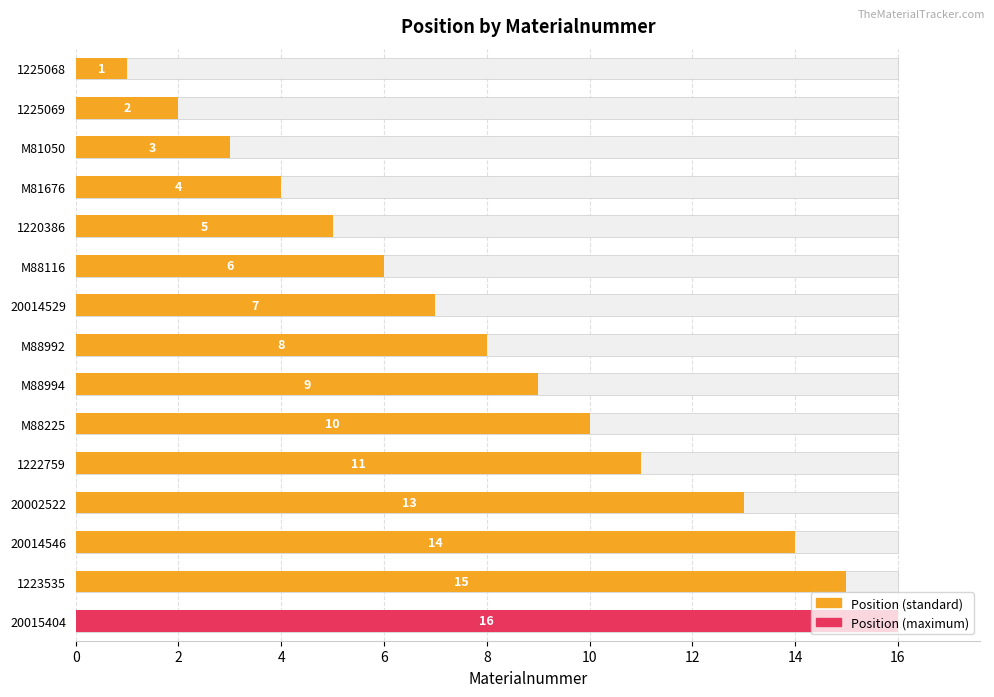

Approximately how many times larger is the value at M81050 compared to 1222759?

0.3